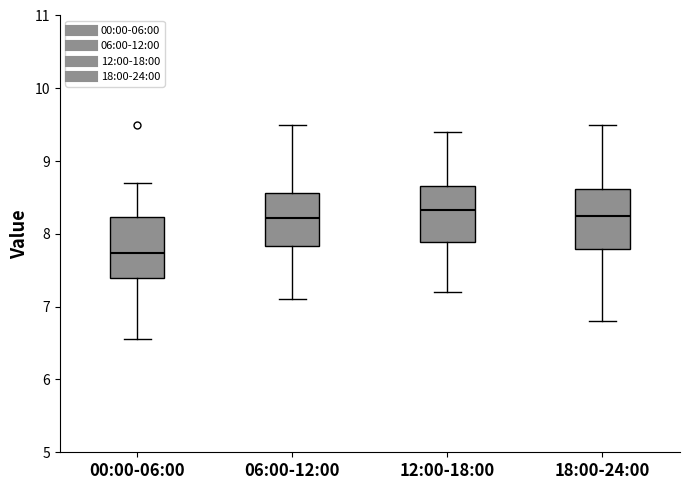

Reading left to right, read every box against the y-axis: the position of its median line, the range the box covers, and the ends of its whiskers. The values are not printed on the chart, so give them approximately, as read against the axis.

00:00-06:00: median 7.7, box 7.4 to 8.2, whiskers 6.6 to 8.7
06:00-12:00: median 8.2, box 7.8 to 8.6, whiskers 7.1 to 9.5
12:00-18:00: median 8.3, box 7.9 to 8.7, whiskers 7.2 to 9.4
18:00-24:00: median 8.3, box 7.8 to 8.6, whiskers 6.8 to 9.5